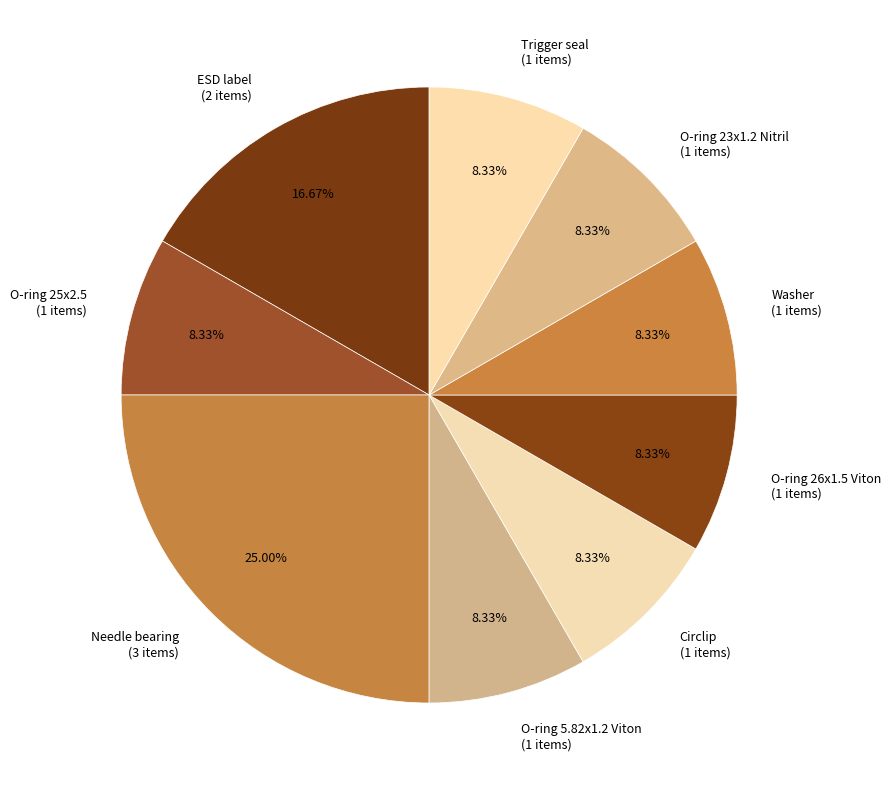

Does Washer (1 items) represent more than half of the total?

No